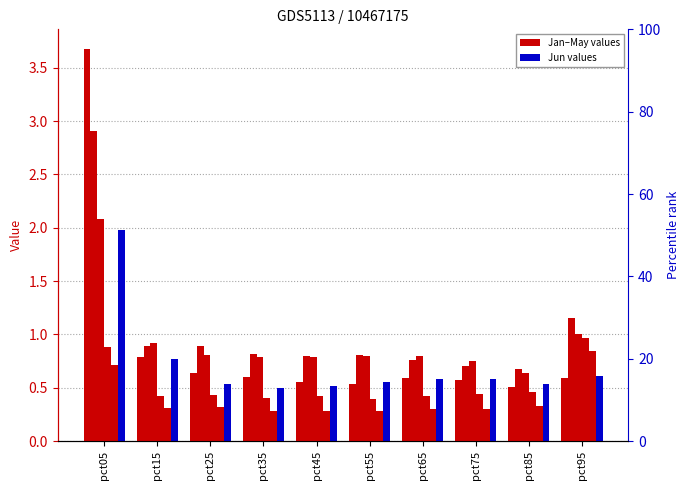

At which label does Feb reach its peak?

pct05